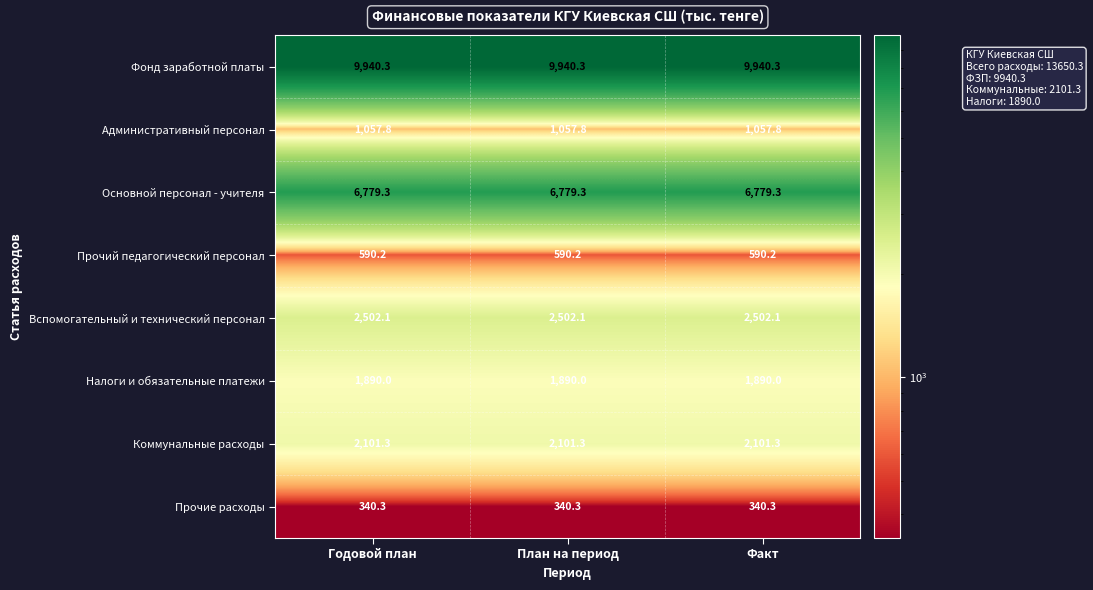

What is the sum of the Налоги и обязательные платежи values at Годовой план and План на период?

3780.0